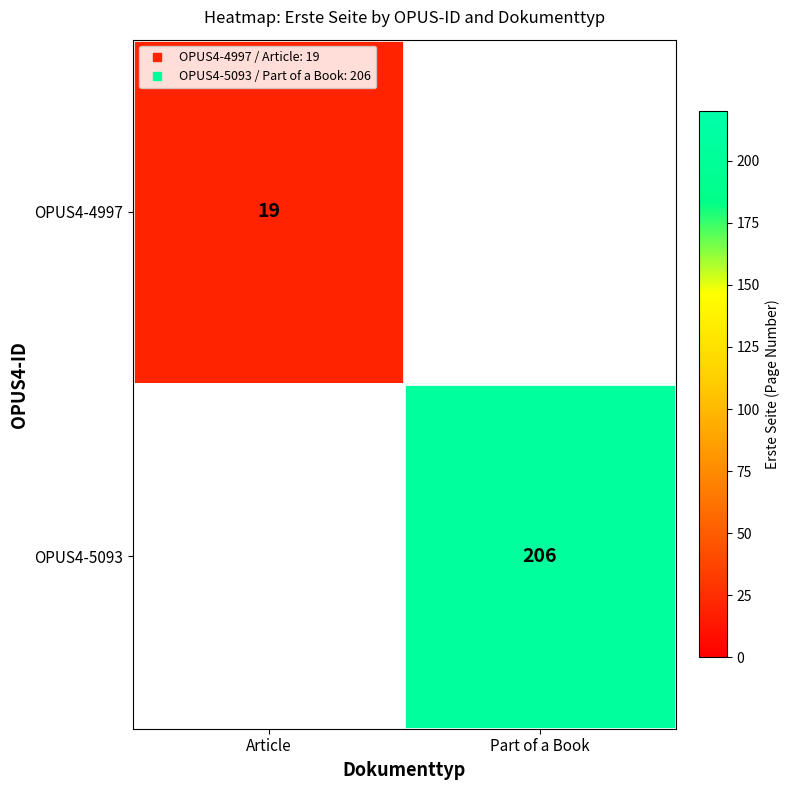

What is the maximum value shown in the chart?

206.0